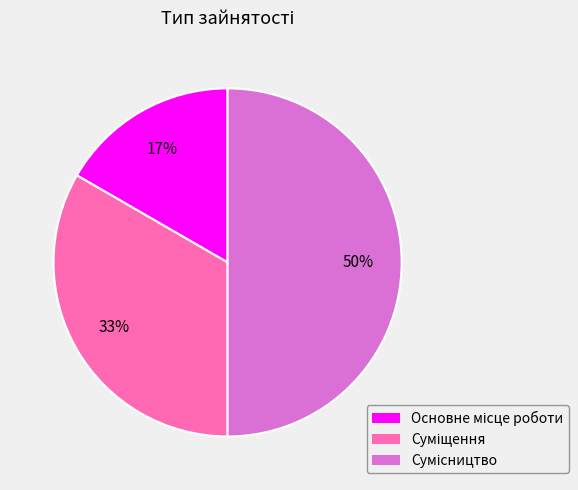

To the nearest percent, what is the difference between the largest and smallest slice percentages?

33%